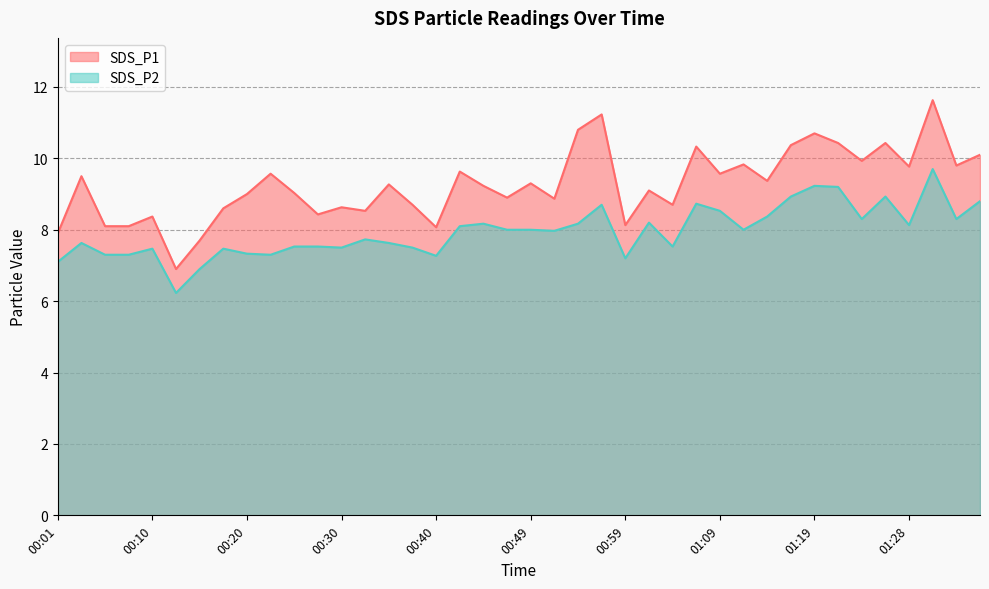

At which label is SDS_P1 closest to 9?

00:20